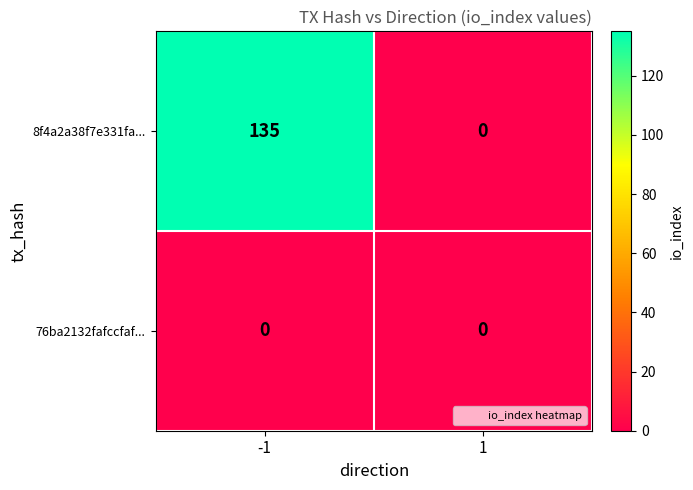

Reading left to right, what are all the values shown in this chart?

8f4a2a38f7e331fa...: -1=135	1=0
76ba2132fafccfaf...: -1=0	1=0